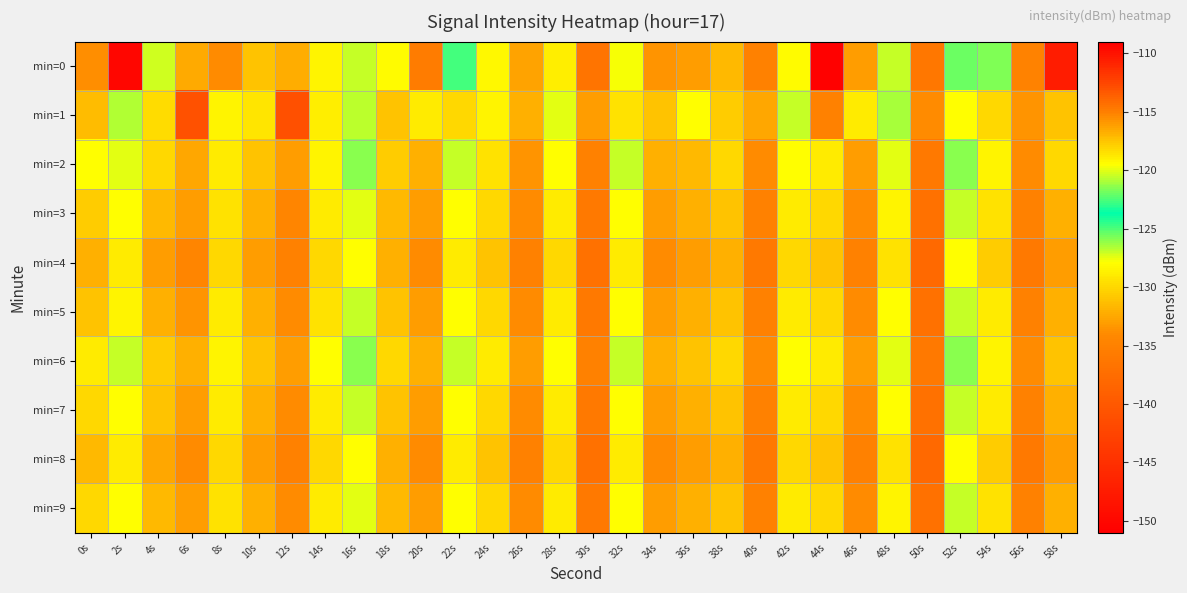

Reading right to left, extract all data points from this chart.

min=0: 58s=-147.5	56s=-134.9	54s=-125.8	52s=-125.6	50s=-136.2	48s=-126.9	46s=-133.0	44s=-150.8	42s=-128.1	40s=-135.0	38s=-131.6	36s=-133.0	34s=-133.5	32s=-127.8	30s=-136.6	28s=-128.7	26s=-132.6	24s=-128.3	22s=-124.9	20s=-135.7	18s=-128.1	16s=-126.9	14s=-128.5	12s=-132.2	10s=-131.0	8s=-134.1	6s=-132.4	4s=-127.2	2s=-109.4	0s=-133.8
min=1: 58s=-131.0	56s=-133.5	54s=-130.0	52s=-128.0	50s=-134.0	48s=-126.5	46s=-129.0	44s=-135.0	42s=-127.0	40s=-132.5	38s=-130.5	36s=-128.0	34s=-131.0	32s=-129.5	30s=-133.0	28s=-127.5	26s=-132.0	24s=-128.5	22s=-130.0	20s=-129.0	18s=-131.0	16s=-126.9	14s=-128.8	12s=-141.0	10s=-129.3	8s=-128.4	6s=-140.8	4s=-129.8	2s=-126.6	0s=-131.3
min=2: 58s=-130.0	56s=-134.0	54s=-128.5	52s=-126.0	50s=-136.0	48s=-127.5	46s=-133.0	44s=-129.0	42s=-128.0	40s=-134.0	38s=-130.0	36s=-131.5	34s=-132.0	32s=-127.0	30s=-135.0	28s=-128.0	26s=-133.5	24s=-129.5	22s=-127.0	20s=-132.0	18s=-130.5	16s=-126.0	14s=-128.5	12s=-133.0	10s=-131.0	8s=-129.0	6s=-132.5	4s=-130.0	2s=-127.5	0s=-128.0
min=3: 58s=-132.0	56s=-135.0	54s=-129.5	52s=-127.0	50s=-137.0	48s=-128.5	46s=-134.0	44s=-130.0	42s=-129.0	40s=-135.0	38s=-131.0	36s=-132.0	34s=-133.0	32s=-128.0	30s=-136.0	28s=-129.0	26s=-134.0	24s=-130.0	22s=-128.0	20s=-133.0	18s=-131.5	16s=-127.5	14s=-129.0	12s=-134.5	10s=-132.0	8s=-129.5	6s=-133.0	4s=-131.5	2s=-128.0	0s=-130.5
min=4: 58s=-133.0	56s=-136.0	54s=-130.5	52s=-128.0	50s=-138.0	48s=-129.5	46s=-135.0	44s=-131.0	42s=-130.0	40s=-136.0	38s=-132.0	36s=-133.0	34s=-134.0	32s=-129.0	30s=-137.0	28s=-130.0	26s=-135.0	24s=-131.0	22s=-129.0	20s=-134.0	18s=-132.0	16s=-128.0	14s=-130.0	12s=-135.0	10s=-133.0	8s=-130.0	6s=-134.5	4s=-133.0	2s=-129.0	0s=-132.0
min=5: 58s=-132.0	56s=-135.0	54s=-129.0	52s=-127.0	50s=-137.0	48s=-128.0	46s=-134.0	44s=-130.0	42s=-129.0	40s=-135.0	38s=-131.0	36s=-132.0	34s=-133.0	32s=-128.0	30s=-136.0	28s=-129.0	26s=-134.0	24s=-130.0	22s=-128.0	20s=-133.0	18s=-131.0	16s=-127.0	14s=-129.5	12s=-134.0	10s=-132.0	8s=-129.0	6s=-133.5	4s=-132.0	2s=-128.5	0s=-131.0
min=6: 58s=-131.0	56s=-134.0	54s=-128.5	52s=-126.0	50s=-136.0	48s=-127.5	46s=-133.0	44s=-129.0	42s=-128.0	40s=-134.0	38s=-130.0	36s=-131.0	34s=-132.0	32s=-127.0	30s=-135.0	28s=-128.0	26s=-133.0	24s=-129.0	22s=-127.0	20s=-132.0	18s=-130.0	16s=-126.0	14s=-128.0	12s=-133.0	10s=-131.0	8s=-128.5	6s=-132.0	4s=-130.5	2s=-127.0	0s=-129.0
min=7: 58s=-132.0	56s=-135.0	54s=-129.0	52s=-127.0	50s=-137.0	48s=-128.0	46s=-134.0	44s=-130.0	42s=-129.0	40s=-135.0	38s=-131.0	36s=-132.0	34s=-133.0	32s=-128.0	30s=-136.0	28s=-129.0	26s=-134.0	24s=-130.0	22s=-128.0	20s=-133.0	18s=-131.0	16s=-127.0	14s=-129.0	12s=-134.0	10s=-132.0	8s=-129.0	6s=-133.0	4s=-131.0	2s=-128.0	0s=-130.0
min=8: 58s=-133.0	56s=-136.0	54s=-130.5	52s=-128.0	50s=-138.0	48s=-129.5	46s=-135.0	44s=-131.0	42s=-130.0	40s=-136.0	38s=-132.0	36s=-133.0	34s=-134.0	32s=-129.0	30s=-137.0	28s=-130.0	26s=-135.0	24s=-131.0	22s=-129.0	20s=-134.0	18s=-132.0	16s=-128.0	14s=-130.0	12s=-135.0	10s=-133.0	8s=-130.0	6s=-134.0	4s=-132.5	2s=-129.0	0s=-131.5
min=9: 58s=-132.0	56s=-135.0	54s=-129.5	52s=-127.0	50s=-137.0	48s=-128.5	46s=-134.0	44s=-130.0	42s=-129.0	40s=-135.0	38s=-131.0	36s=-132.0	34s=-133.0	32s=-128.0	30s=-136.0	28s=-129.0	26s=-134.0	24s=-130.0	22s=-128.0	20s=-133.0	18s=-131.5	16s=-127.5	14s=-129.0	12s=-134.0	10s=-132.0	8s=-129.5	6s=-133.0	4s=-131.5	2s=-128.0	0s=-130.0